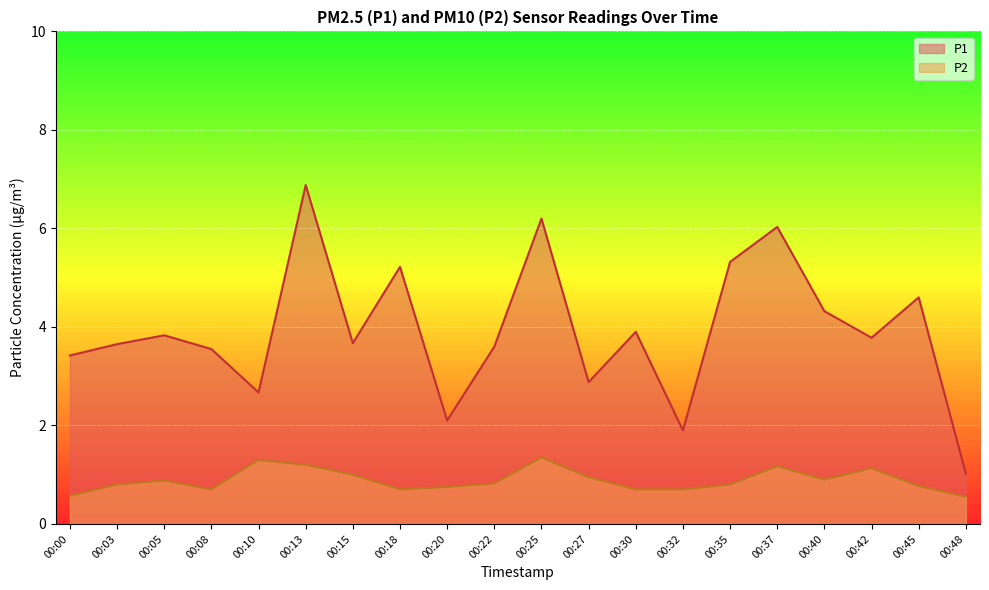

What is the value of the P1 point at the 13th from the left?

3.9